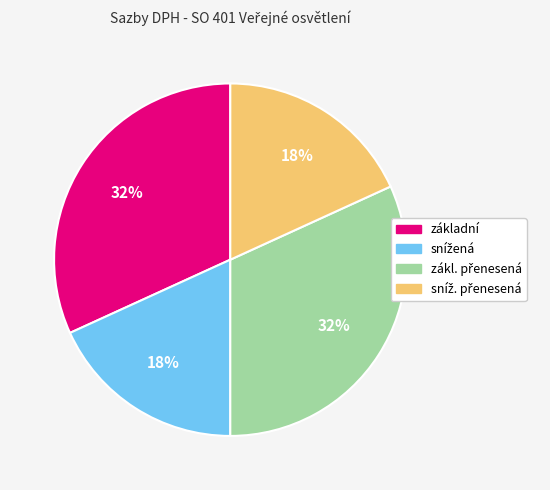

To the nearest percent, what is the difference between the largest and smallest slice percentages?

14%